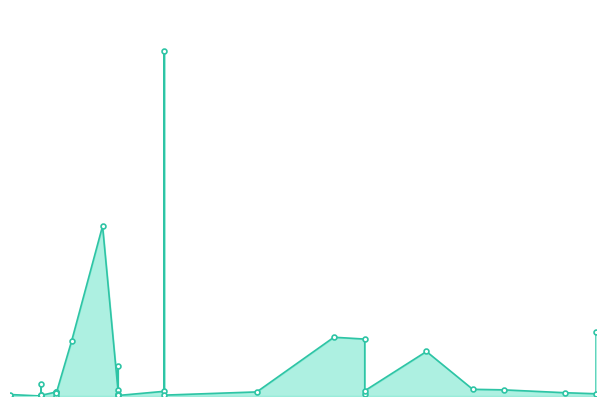

What is the label of the 25th point from the left?

2021-11-01